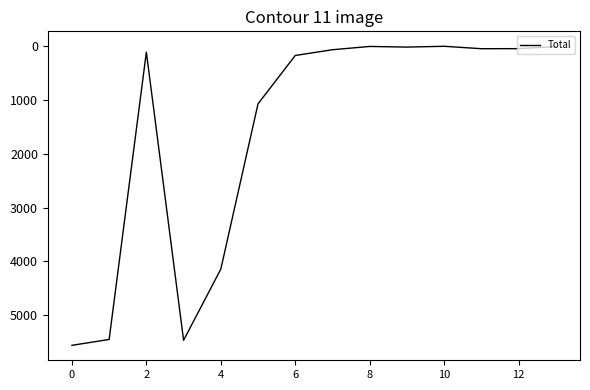

What is the maximum value shown in the chart?

5562